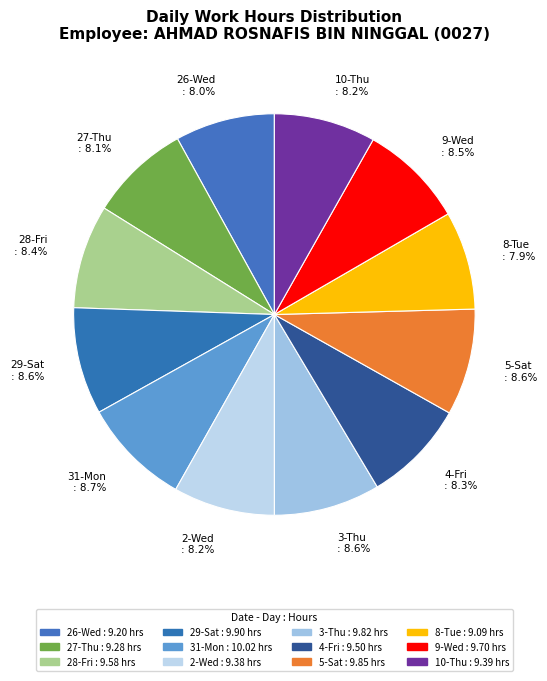

Is 3-Thu the majority of the pie?

No